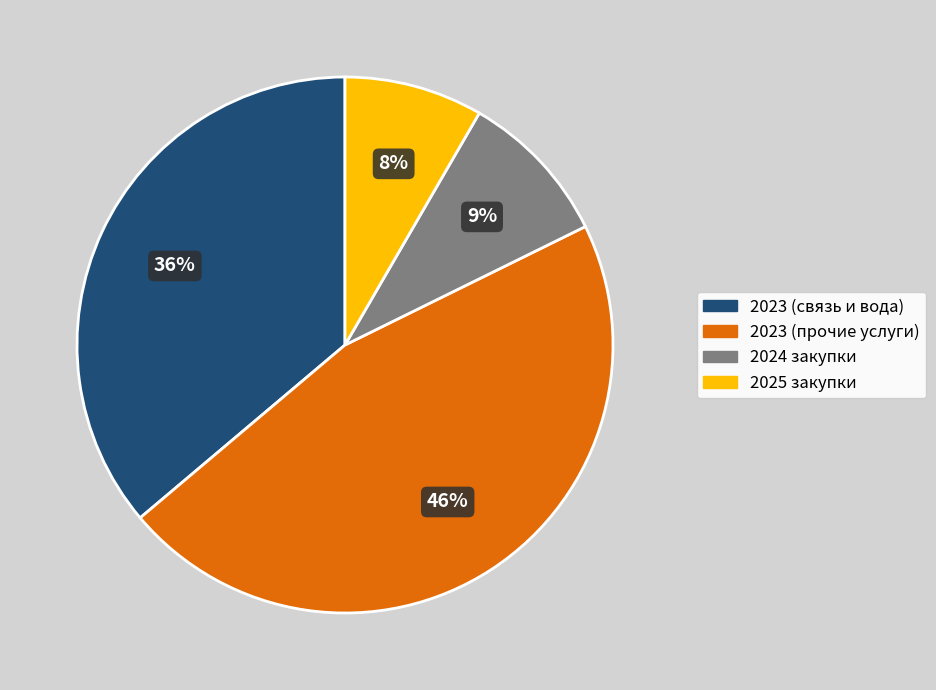

Is there a majority slice in this chart?

No